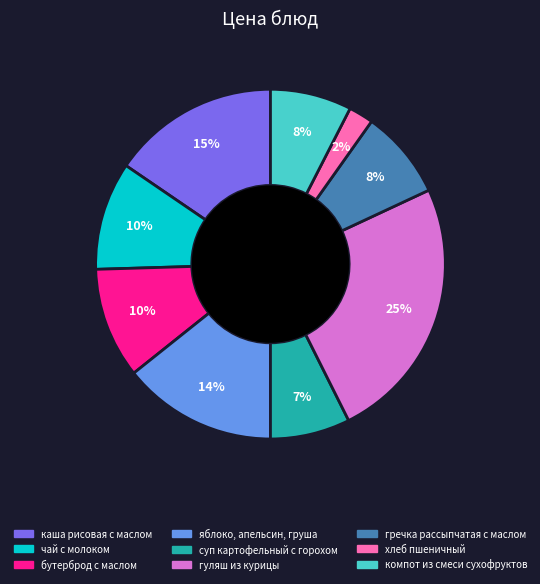

The гуляш из курицы slice represents 25% of the pie. True or false?

True